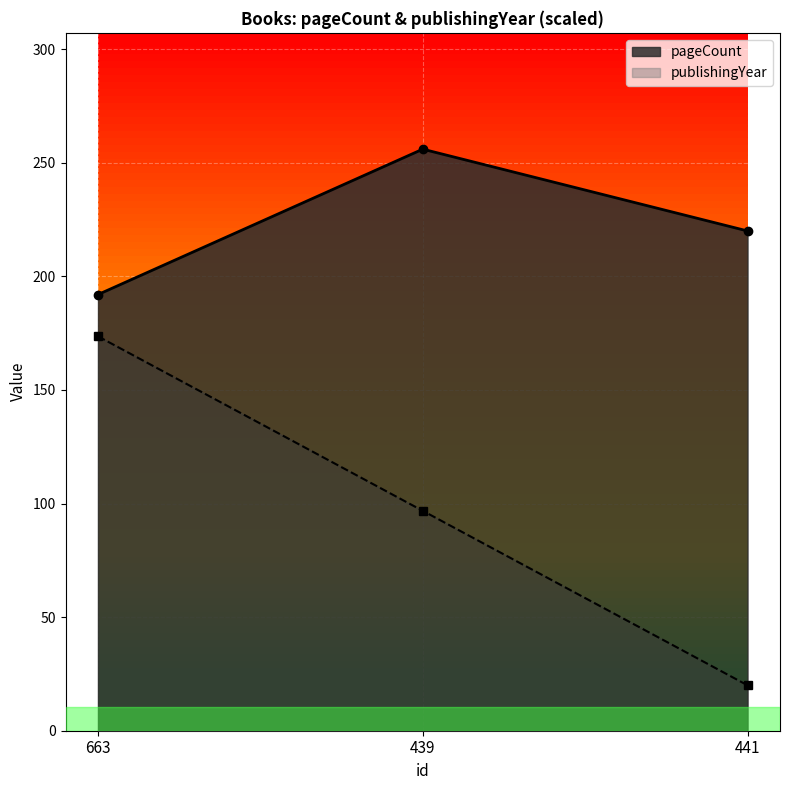

What is the difference between the maximum and second lowest values in the publishingYear series?

76.8